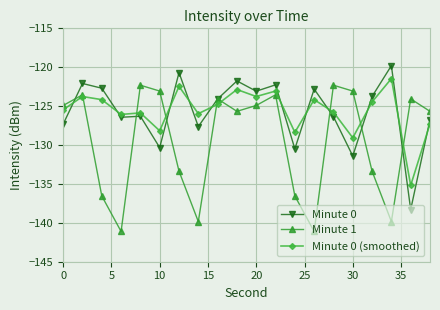

True or false: Minute 0 (smoothed) and Minute 0 cross at least once.

True